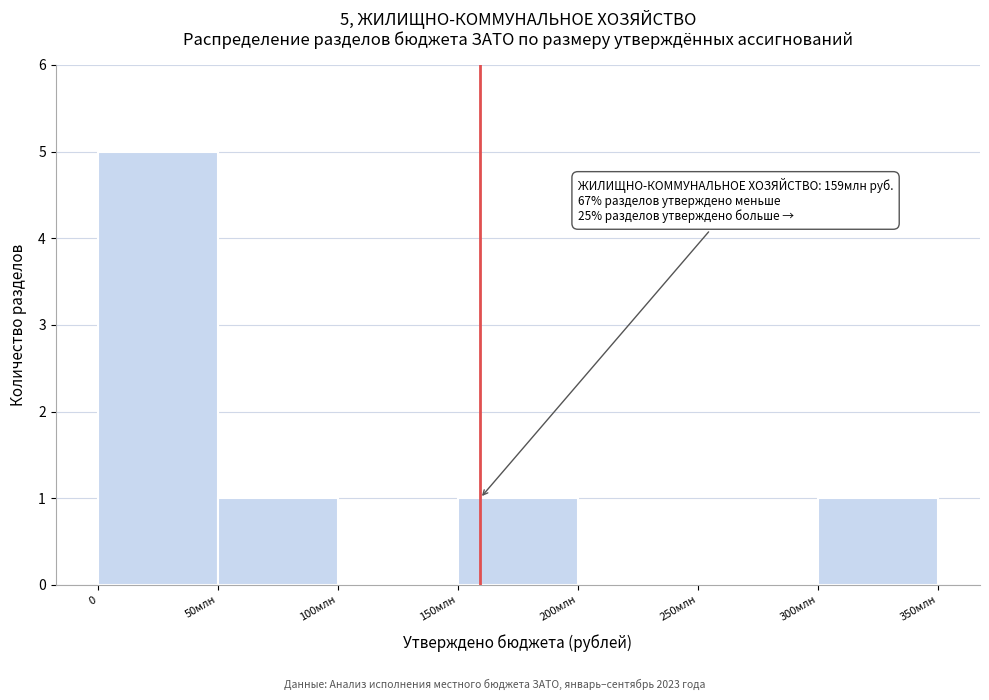

What is the maximum value shown in the chart?

5